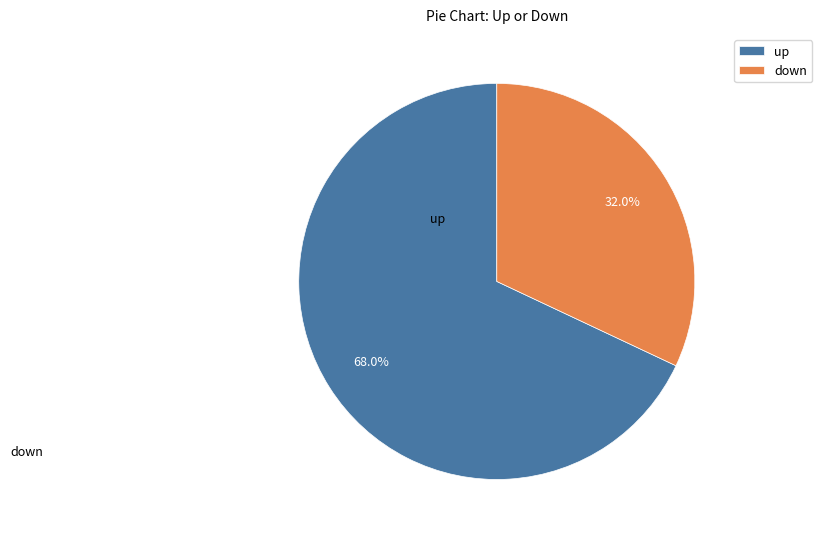

Is the sum of up and down greater than half?

Yes